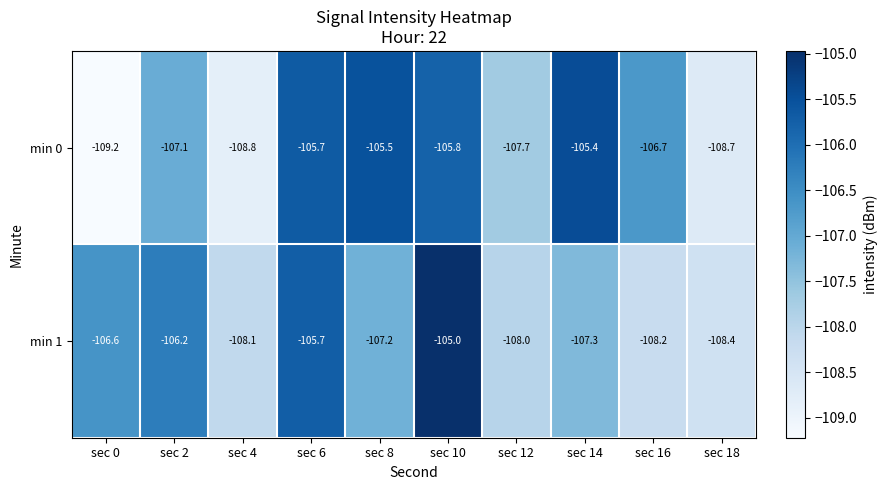

The min 0 series shows -105.5 at sec 8. True or false?

True